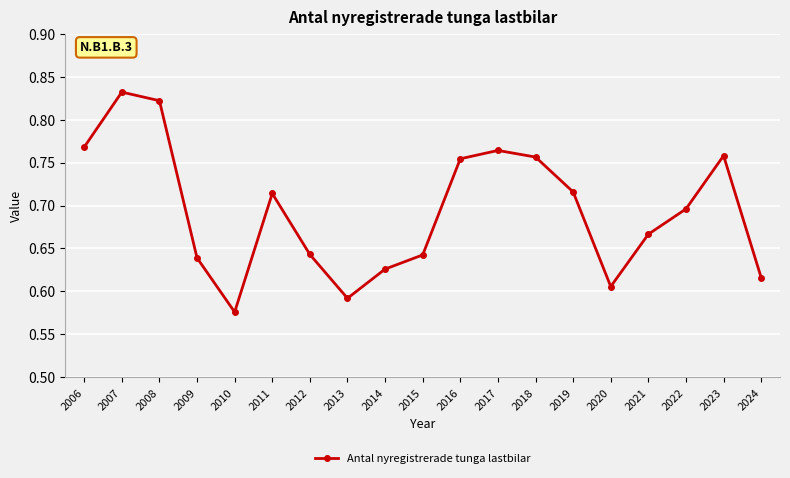

True or false: the data shows 0.3 at 2017.

False